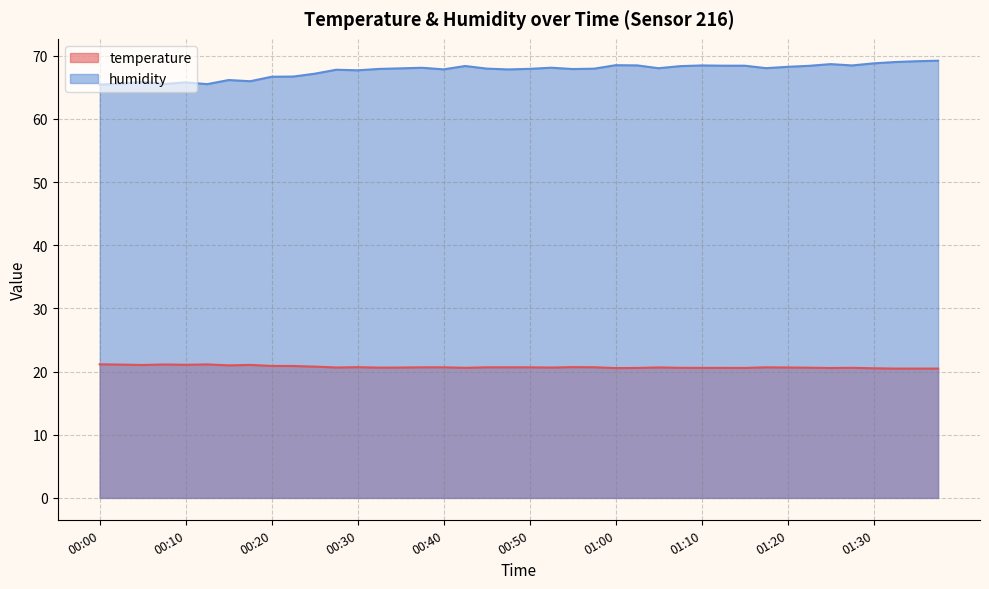

What is the sum of all humidity values?

2707.0